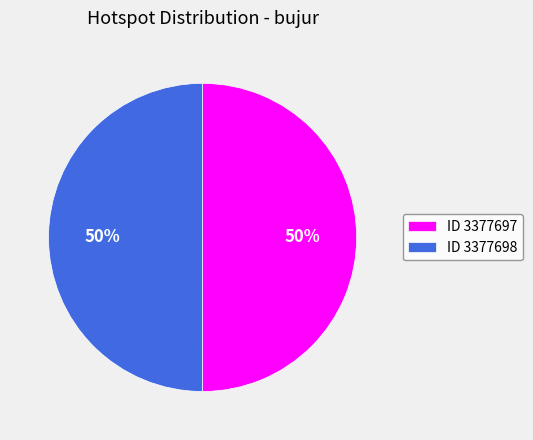

Is the sum of ID 3377697 and ID 3377698 greater than half?

Yes